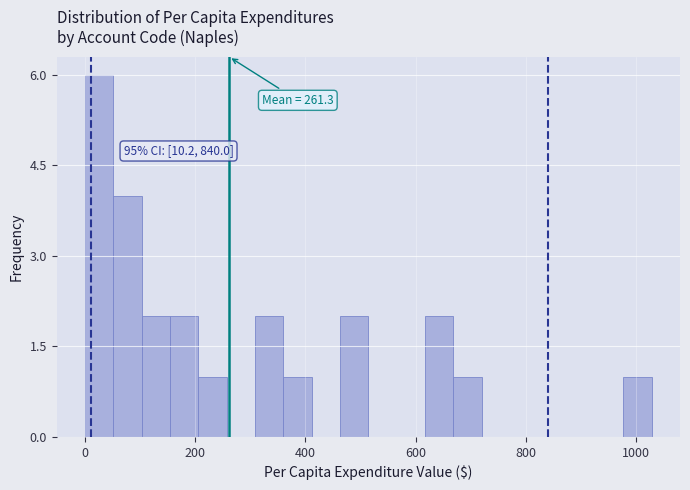

Read against the x-axis, roughly where is the centre of the tallest bar?

20